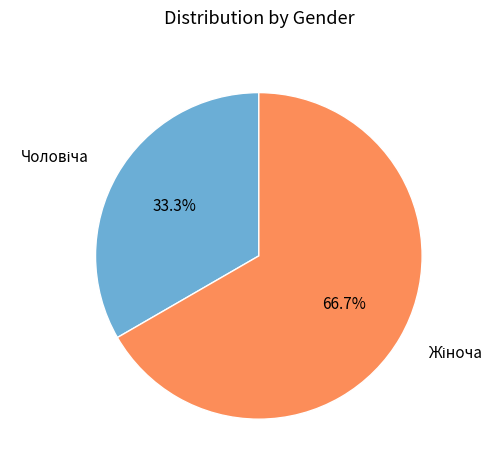

Does any single category account for the majority?

Yes